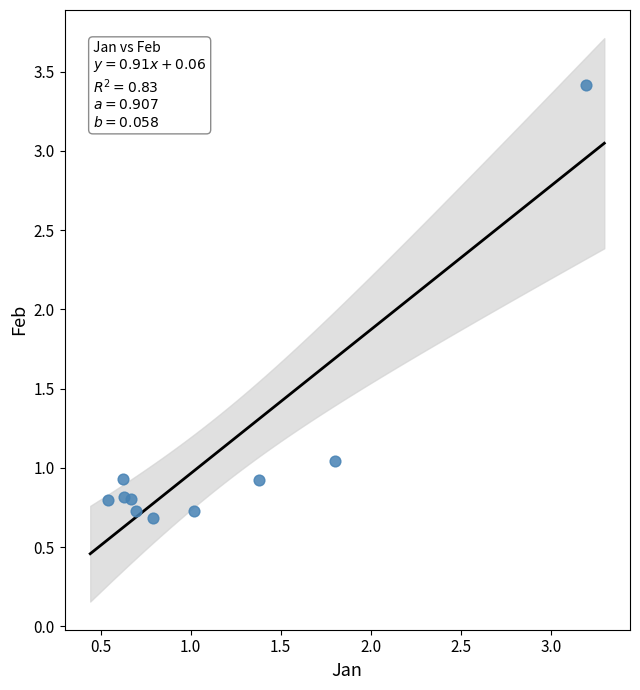

What is the average X value?

1.1